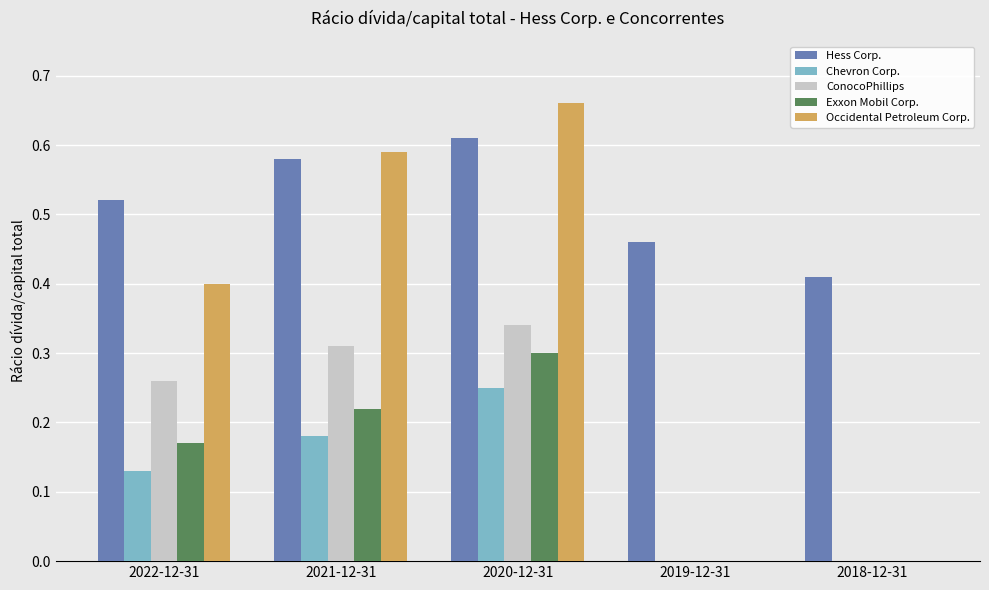

How many distinct data groups are displayed?

5